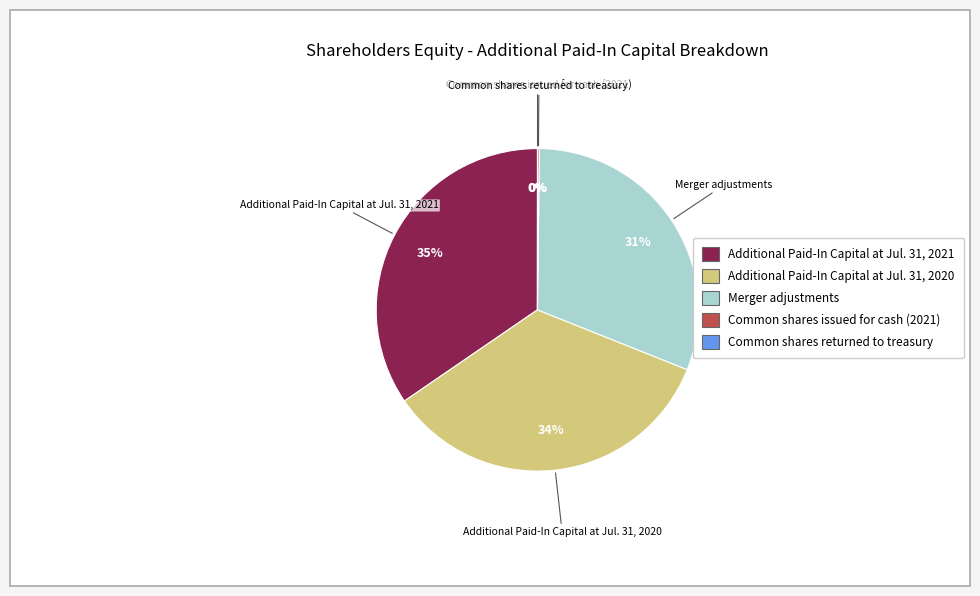

Is there any slice that represents more than half of the pie?

No